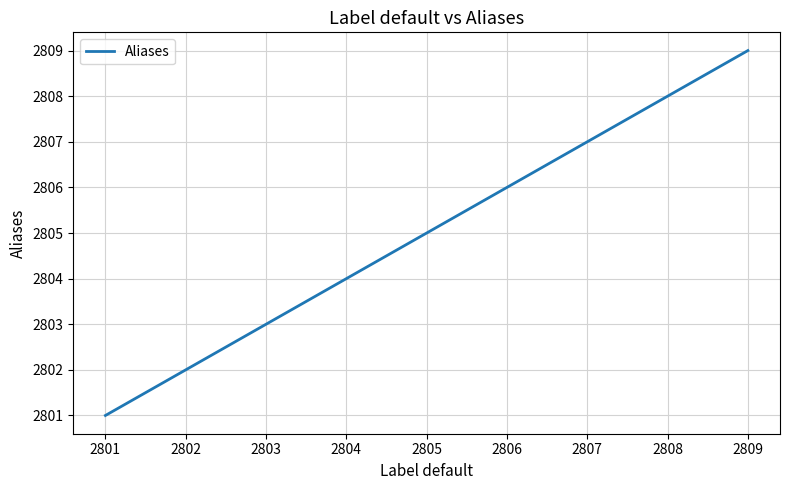

The value at 2808 is 4720. True or false?

False